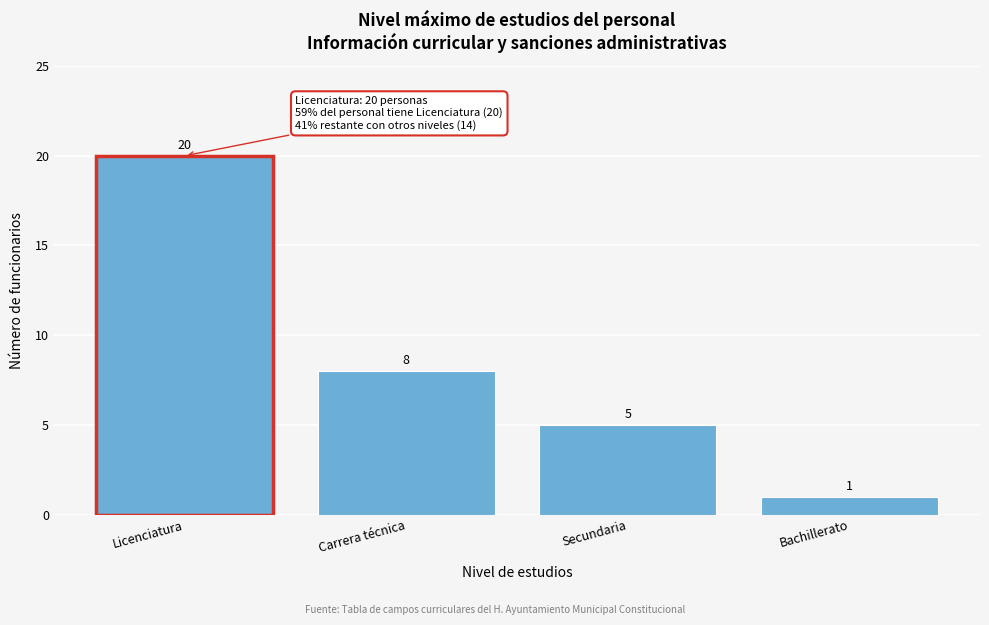

Reading left to right, transcribe all the data shown in this chart.

Licenciatura=20	Carrera técnica=8	Secundaria=5	Bachillerato=1